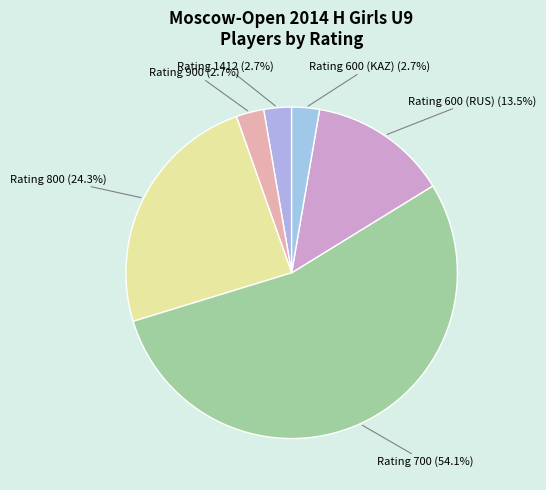

Which slice is the largest?

Rating 700